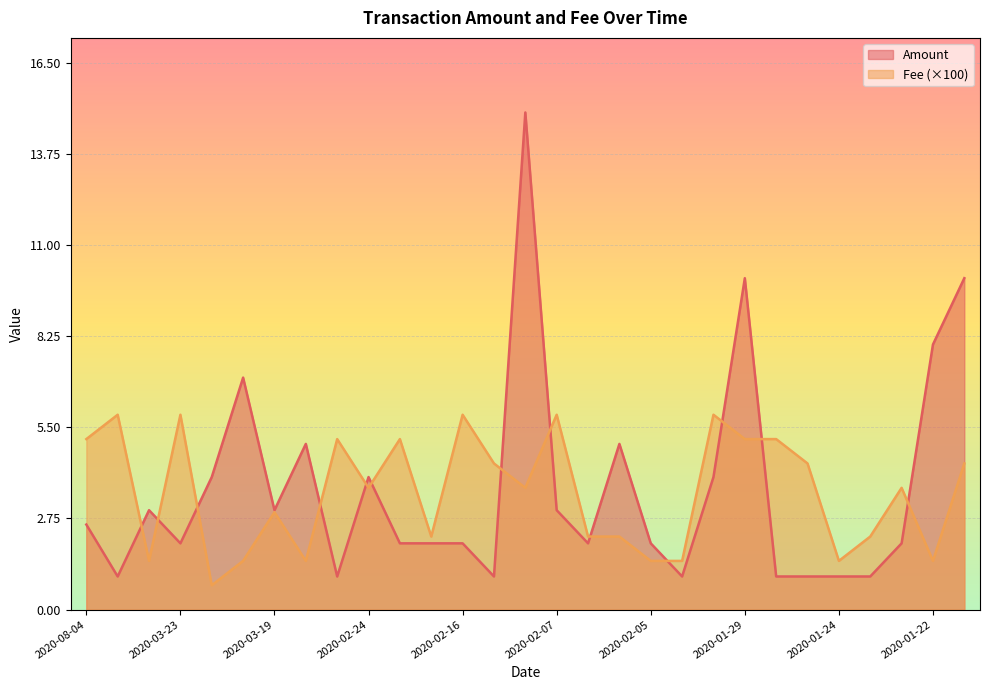

Does the chart display data point markers on the line(s)?

No